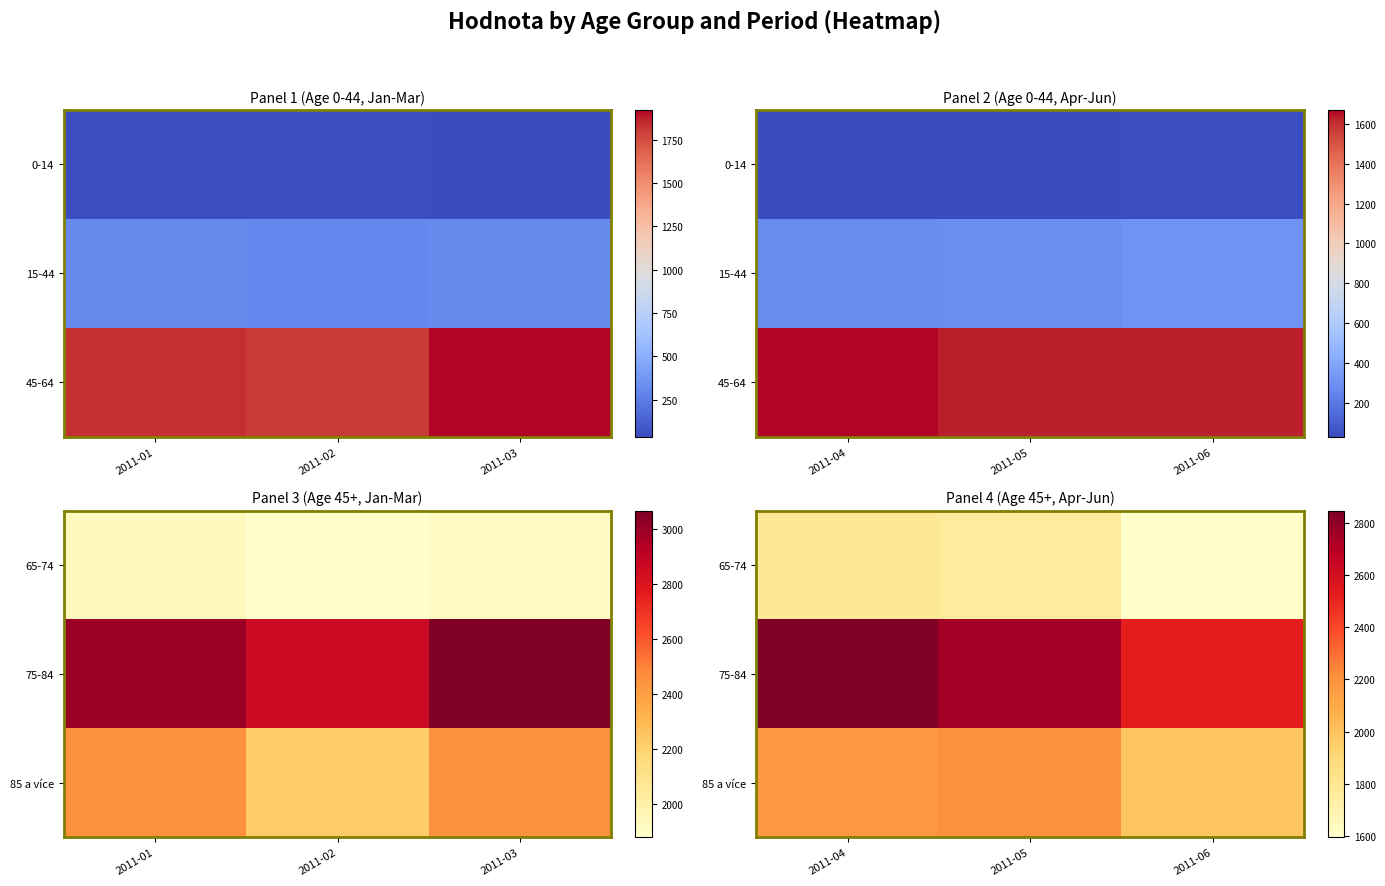

What is the difference between the 85 a více values at 2011-06 and 2011-05?

219